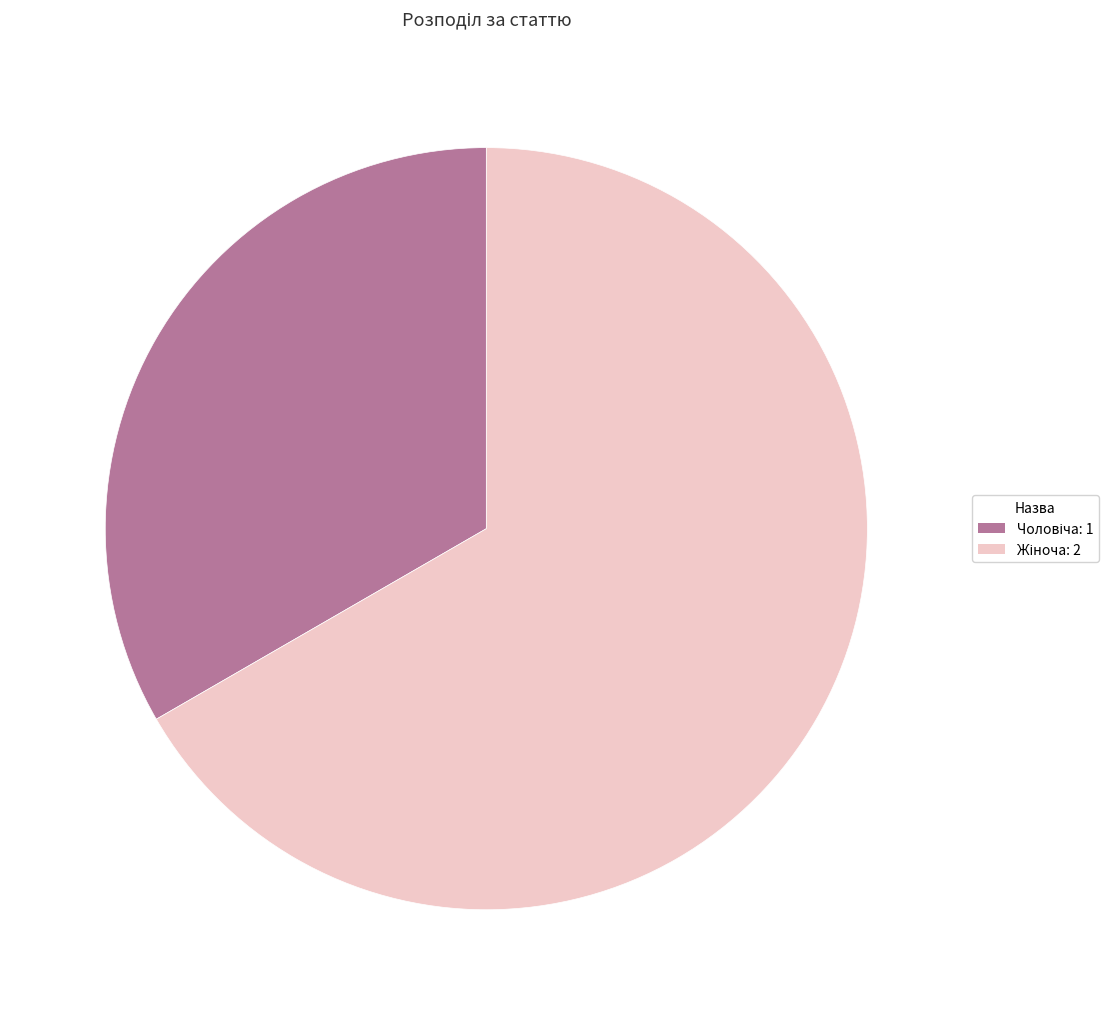

Does any single category account for the majority?

Yes